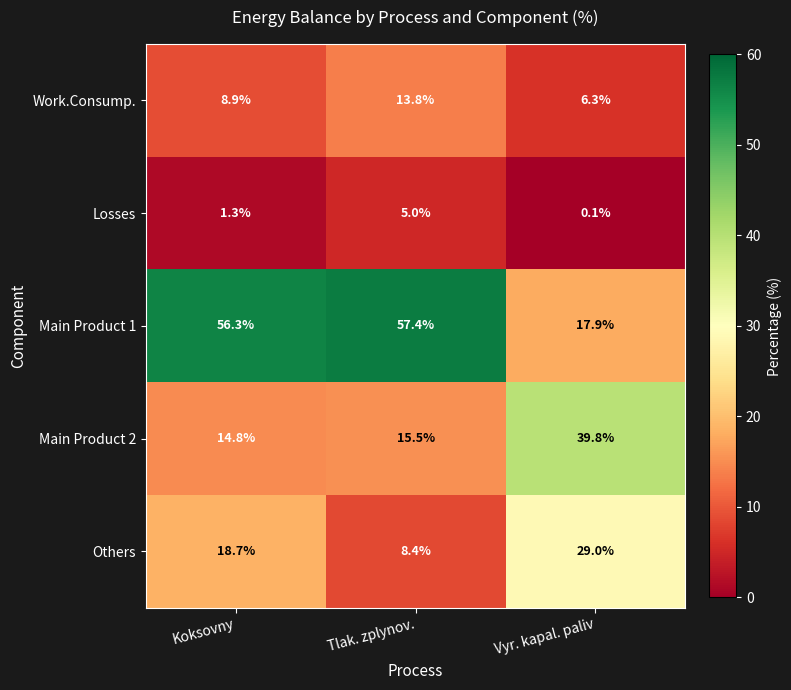

Which category has the highest value in the Main Product 2 series?

Vyr. kapal. paliv